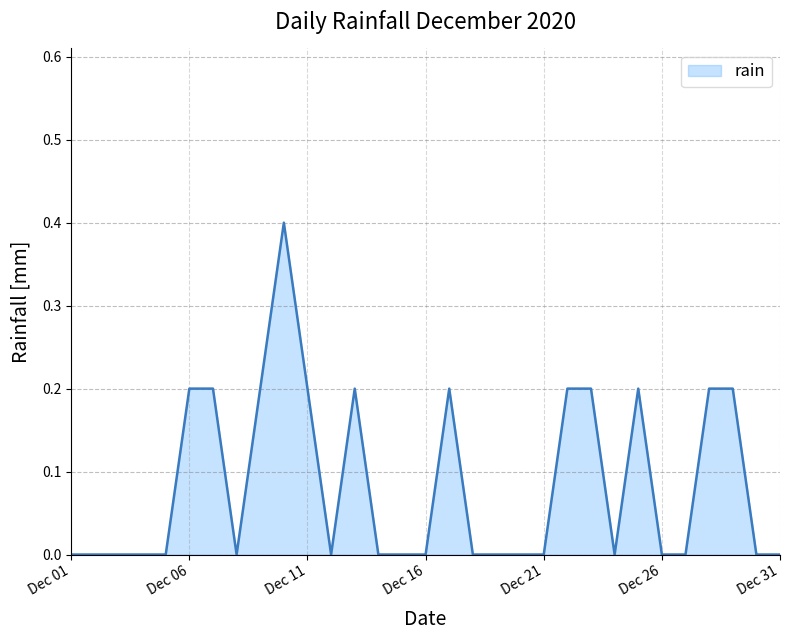

What is the greatest value displayed?

0.4